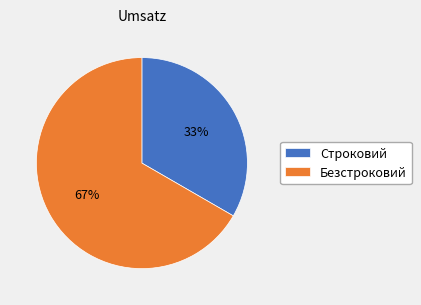

How many segments does this pie chart have?

2